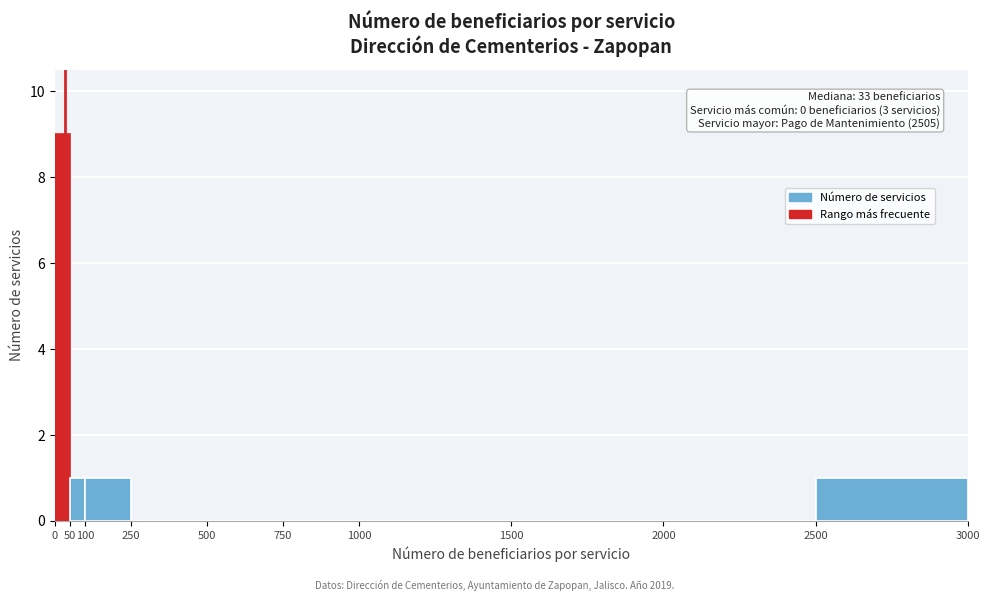

Which range on the x-axis has the tallest bar?

0 to 50